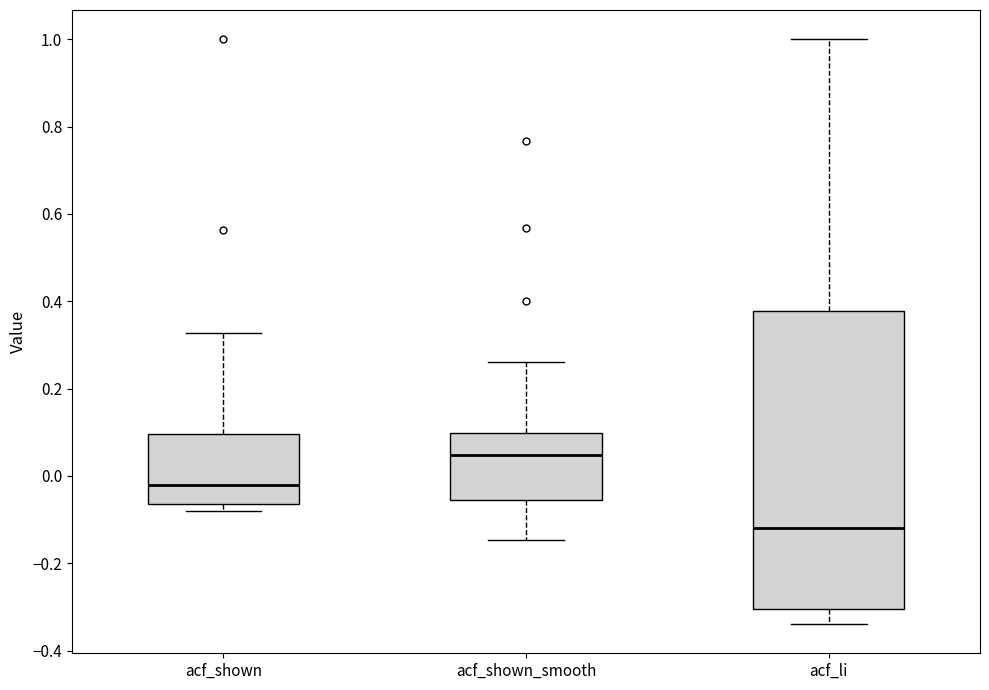

Reading left to right, read every box against the y-axis: the position of its median line, the range the box covers, and the ends of its whiskers. The values are not printed on the chart, so give them approximately, as read against the axis.

acf_shown: median -0.02, box -0.06 to 0.10, whiskers -0.08 to 0.32
acf_shown_smooth: median 0.04, box -0.06 to 0.10, whiskers -0.14 to 0.26
acf_li: median -0.12, box -0.30 to 0.38, whiskers -0.34 to 1.00